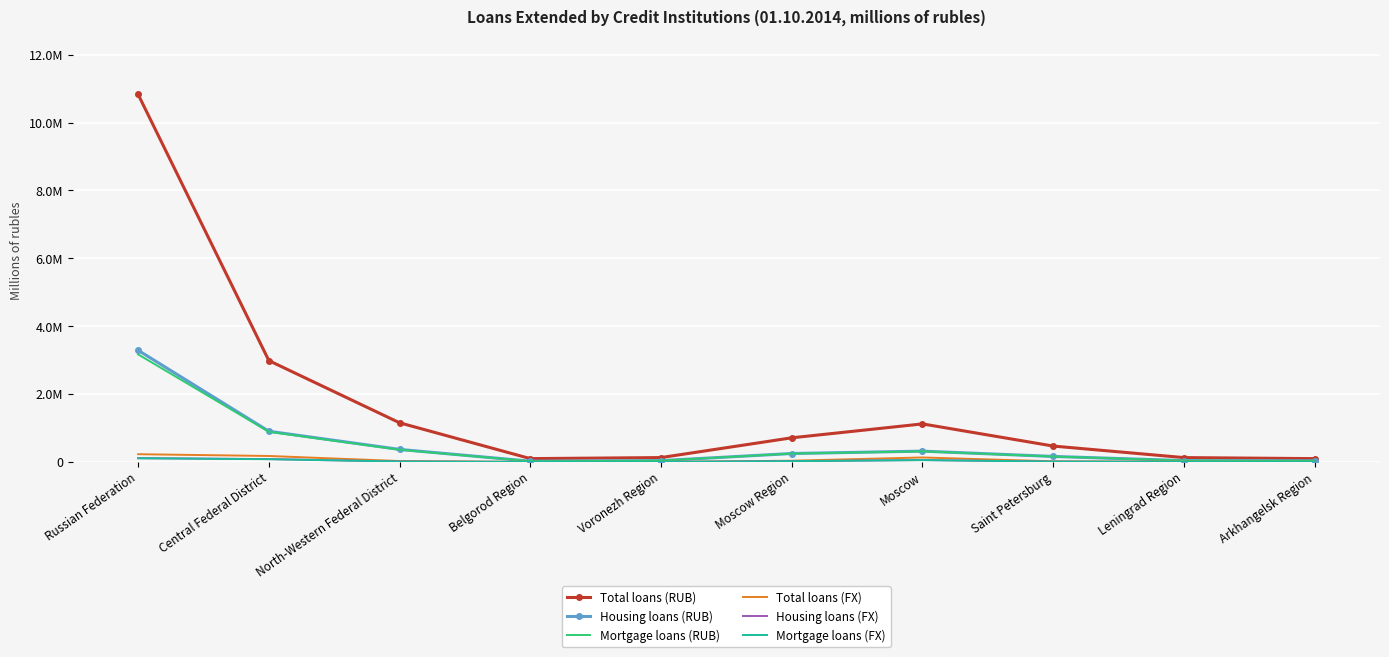

Reading left to right, transcribe all the data shown in this chart.

Total loans (RUB): Russian Federation=10829160	Central Federal District=2985860	North-Western Federal District=1153538	Belgorod Region=98140	Voronezh Region=128804	Moscow Region=711232	Moscow=1121083	Saint Petersburg=468105	Leningrad Region=128276	Arkhangelsk Region=97898
Housing loans (RUB): Russian Federation=3288628	Central Federal District=903878	North-Western Federal District=369497	Belgorod Region=21708	Voronezh Region=39098	Moscow Region=248335	Moscow=318513	Saint Petersburg=162110	Leningrad Region=39886	Arkhangelsk Region=33263
Mortgage loans (RUB): Russian Federation=3169450	Central Federal District=888163	North-Western Federal District=359804	Belgorod Region=20657	Voronezh Region=38009	Moscow Region=246224	Moscow=312433	Saint Petersburg=159790	Leningrad Region=39369	Arkhangelsk Region=32765
Total loans (FX): Russian Federation=228299	Central Federal District=175735	North-Western Federal District=26846	Belgorod Region=346	Voronezh Region=651	Moscow Region=36391	Moscow=132065	Saint Petersburg=18535	Leningrad Region=4303	Arkhangelsk Region=330
Housing loans (FX): Russian Federation=112107	Central Federal District=84233	North-Western Federal District=12563	Belgorod Region=296	Voronezh Region=400	Moscow Region=23061	Moscow=56807	Saint Petersburg=9775	Leningrad Region=1015	Arkhangelsk Region=280
Mortgage loans (FX): Russian Federation=108641	Central Federal District=81397	North-Western Federal District=12379	Belgorod Region=295	Voronezh Region=400	Moscow Region=22628	Moscow=54538	Saint Petersburg=9662	Leningrad Region=1000	Arkhangelsk Region=276